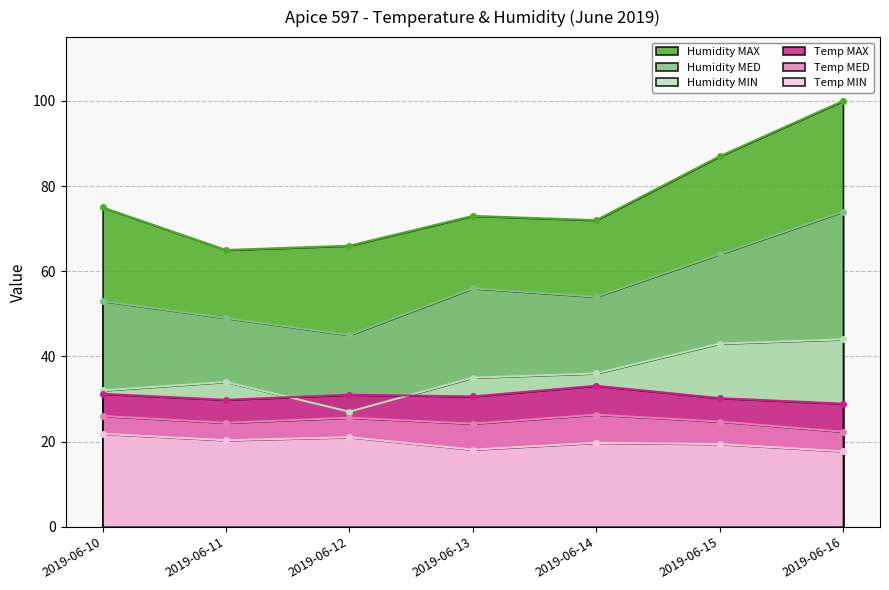

In Temp MIN, how many points are higher than both neighbors (excluding endpoints)?

2